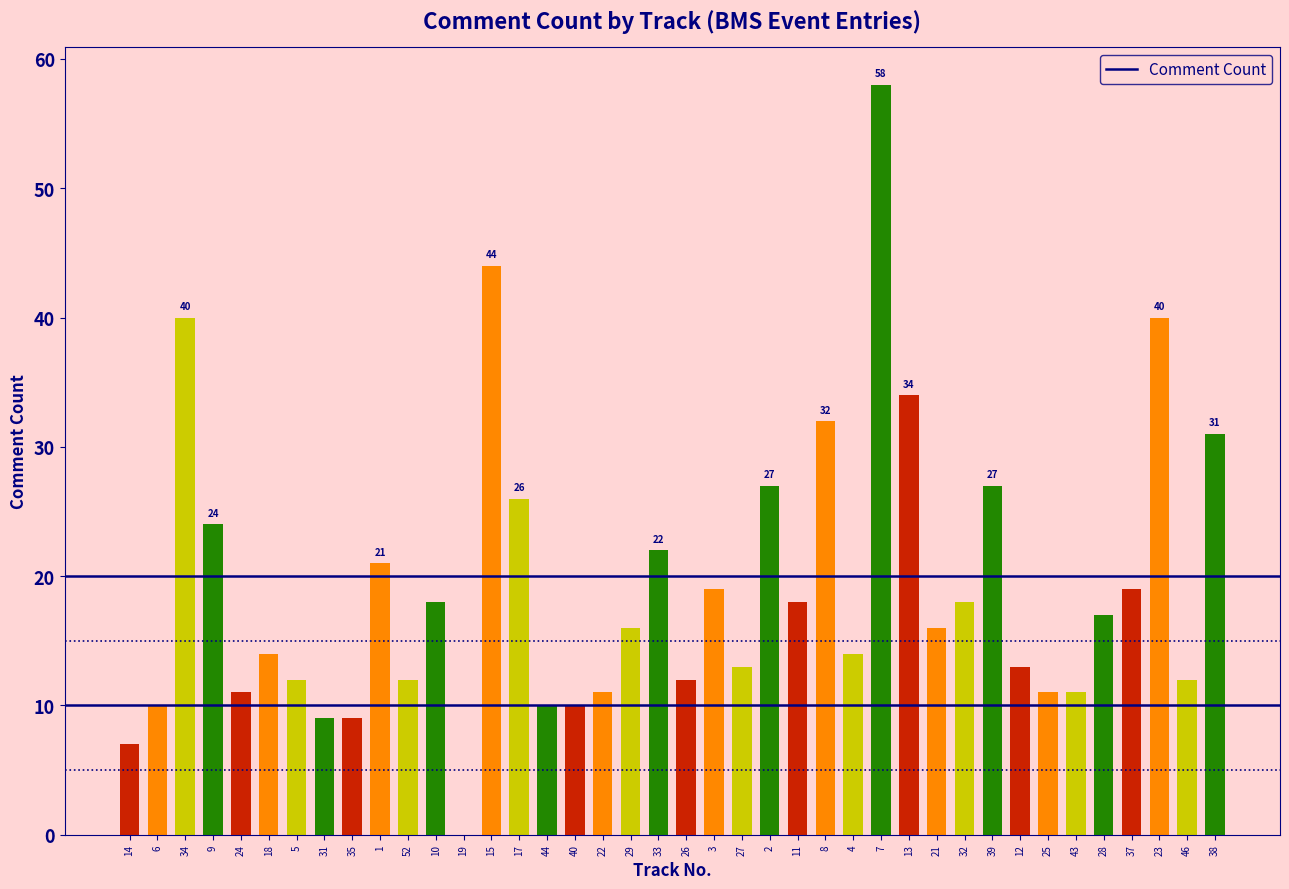

What is the greatest value displayed?

58